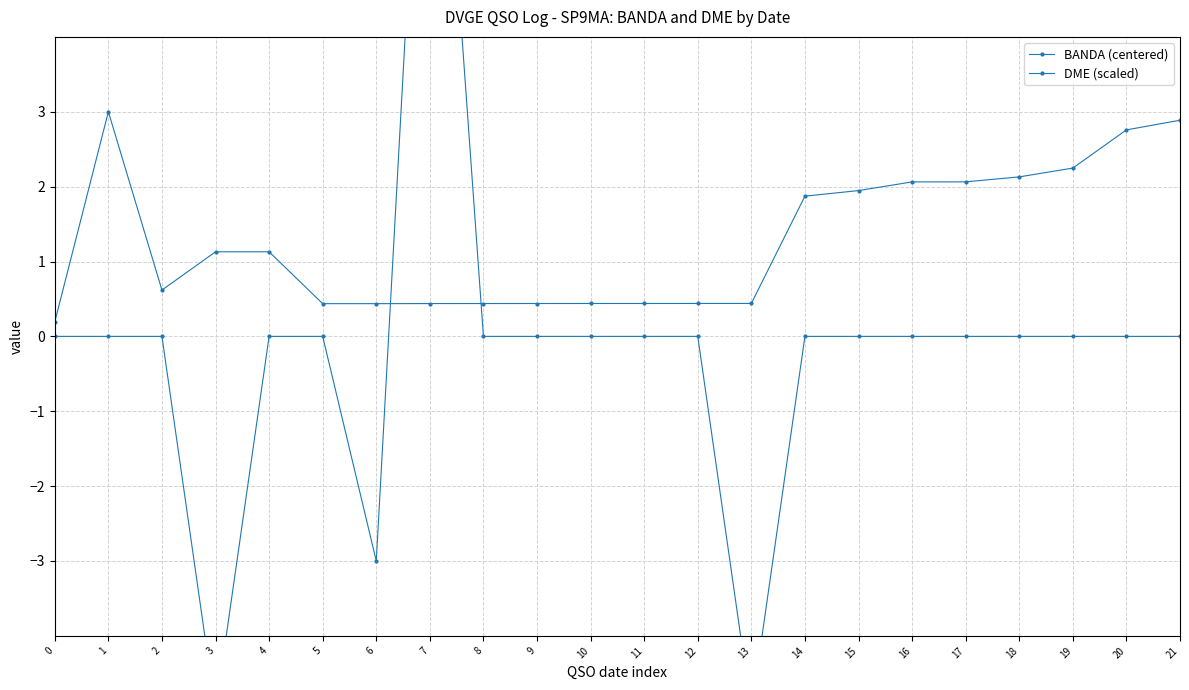

What is the total value across all series at 21?

2.9